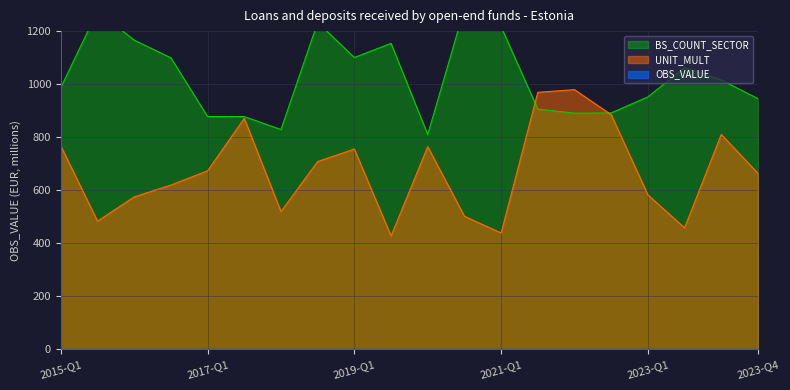

What are all the series names shown in the legend?

OBS_VALUE, BS_COUNT_SECTOR, UNIT_MULT